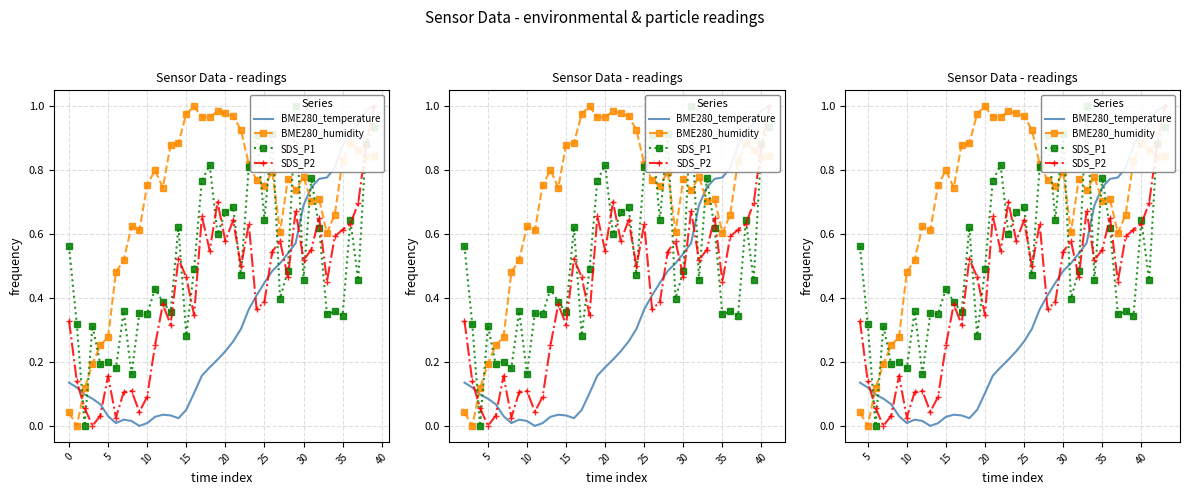

At which category does SDS_P1 reach its first local valley?

5